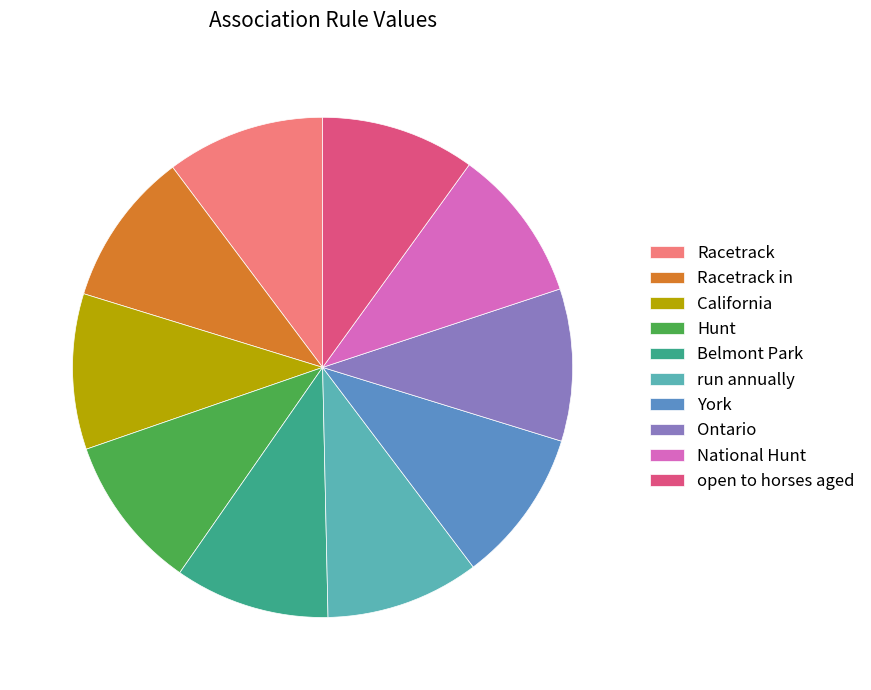

Does Hunt account for over 50% of the chart?

No